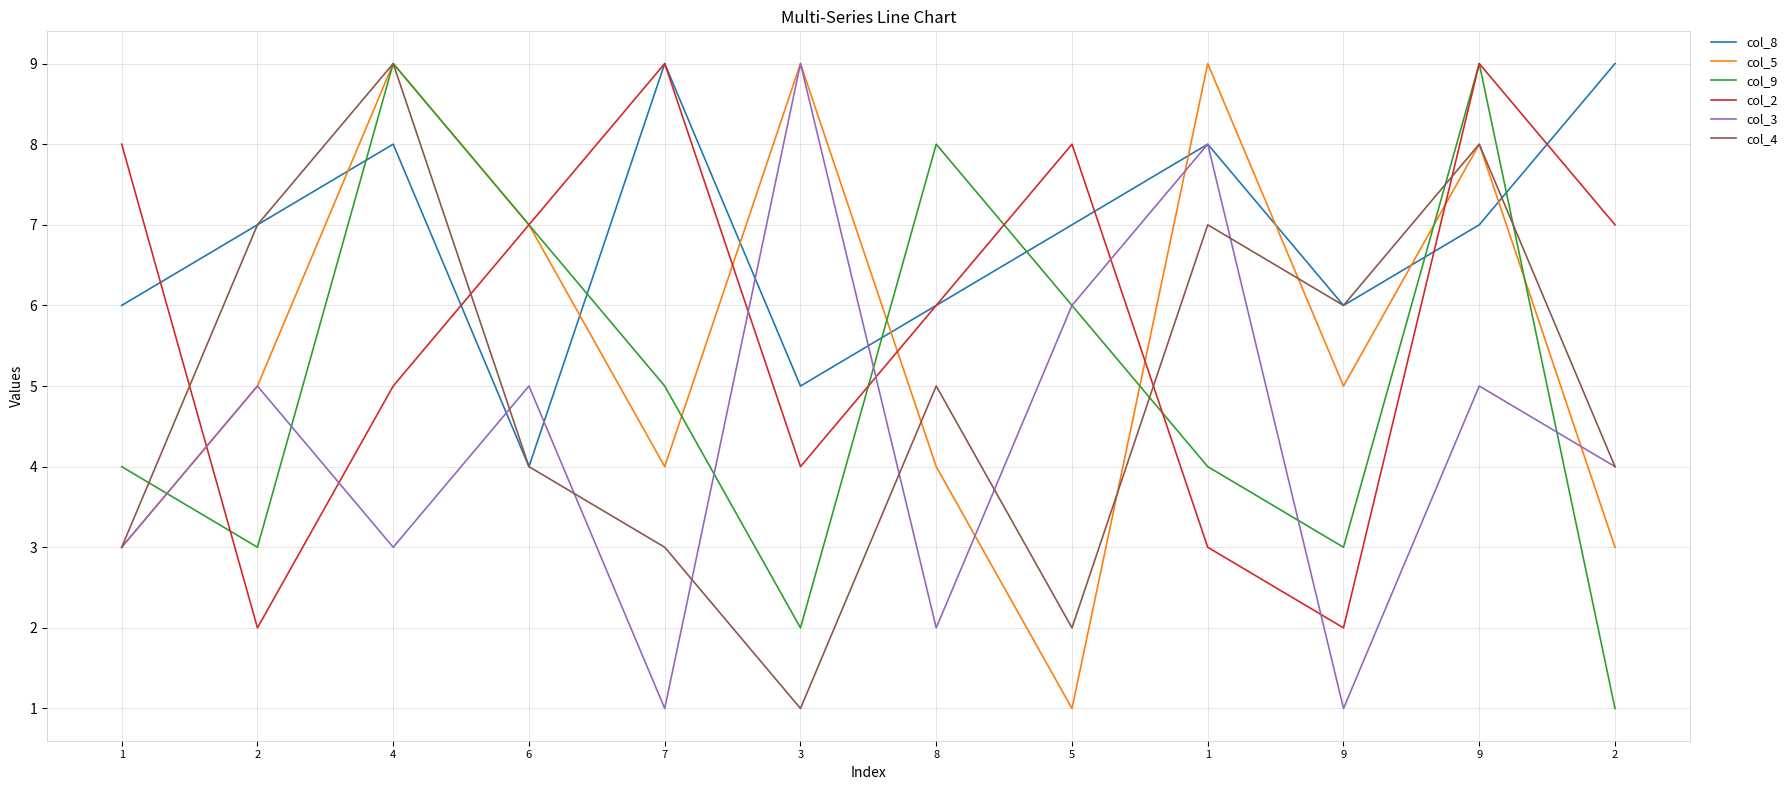

How many lines are shown in the chart?

6